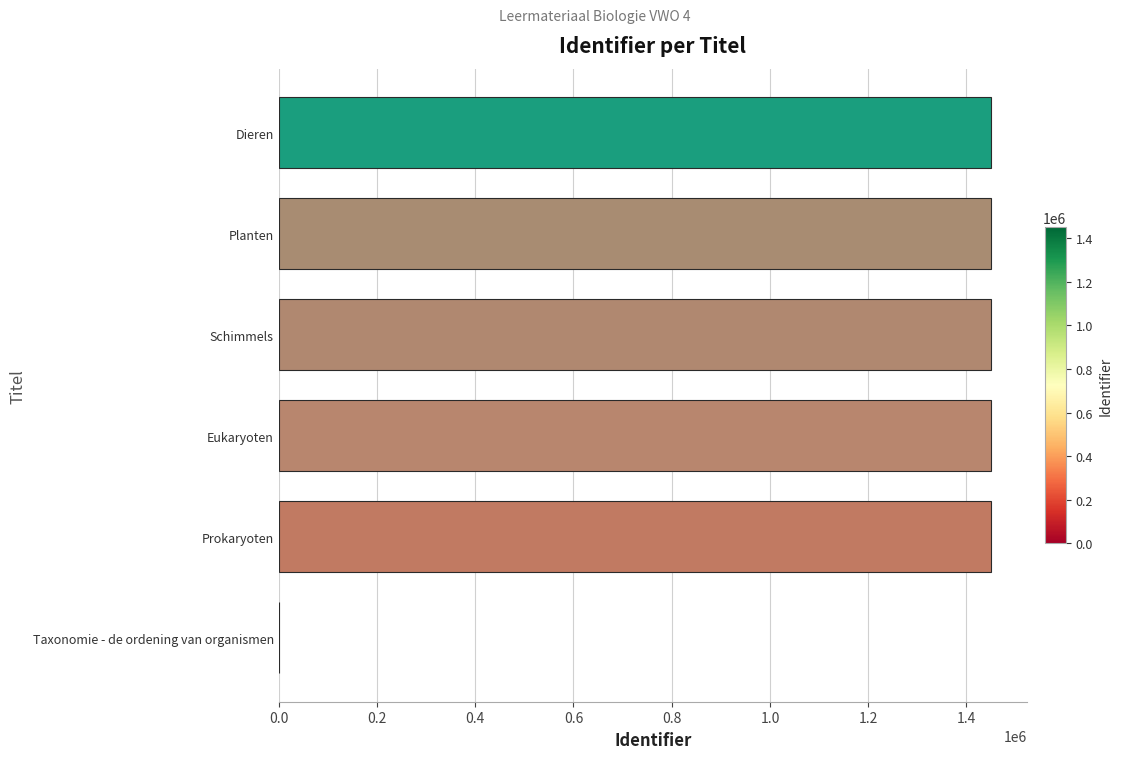

What is the sum of all values?

7251172